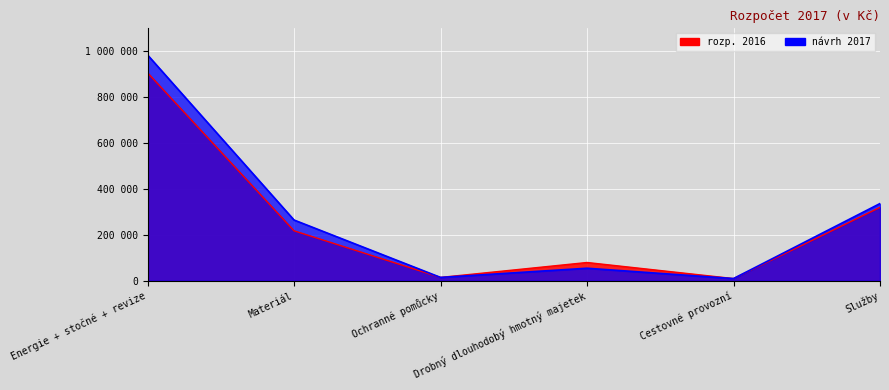

How many data points in rozp. 2016 are above 218000?

2